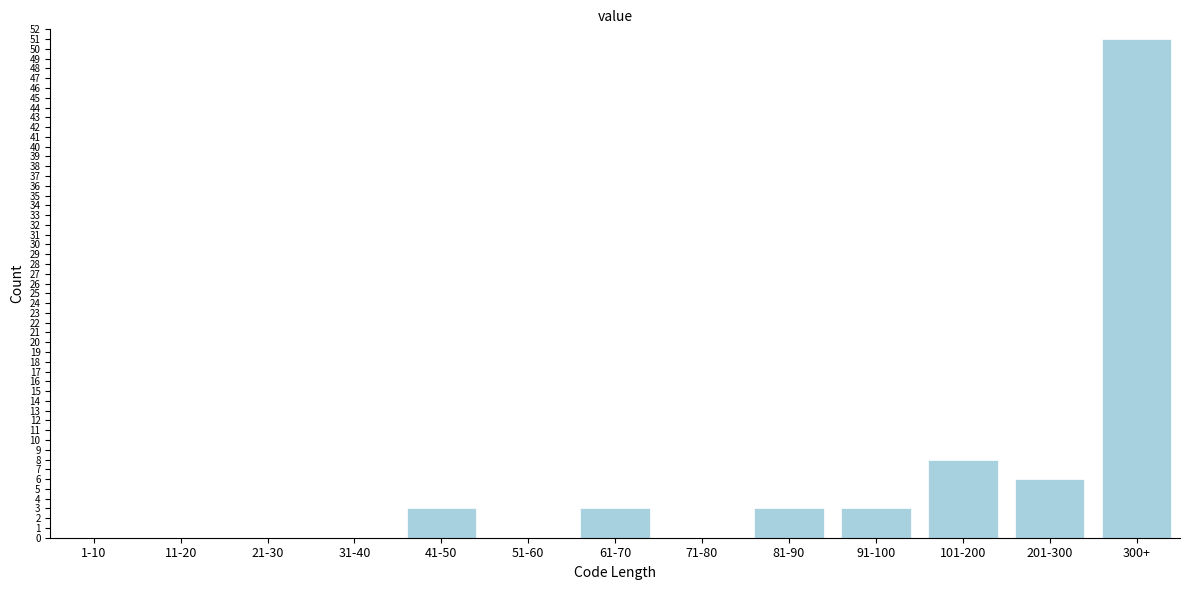

Reading left to right, list all the values displayed in this chart.

1-10=0	11-20=0	21-30=0	31-40=0	41-50=3	51-60=0	61-70=3	71-80=0	81-90=3	91-100=3	101-200=8	201-300=6	300+=51